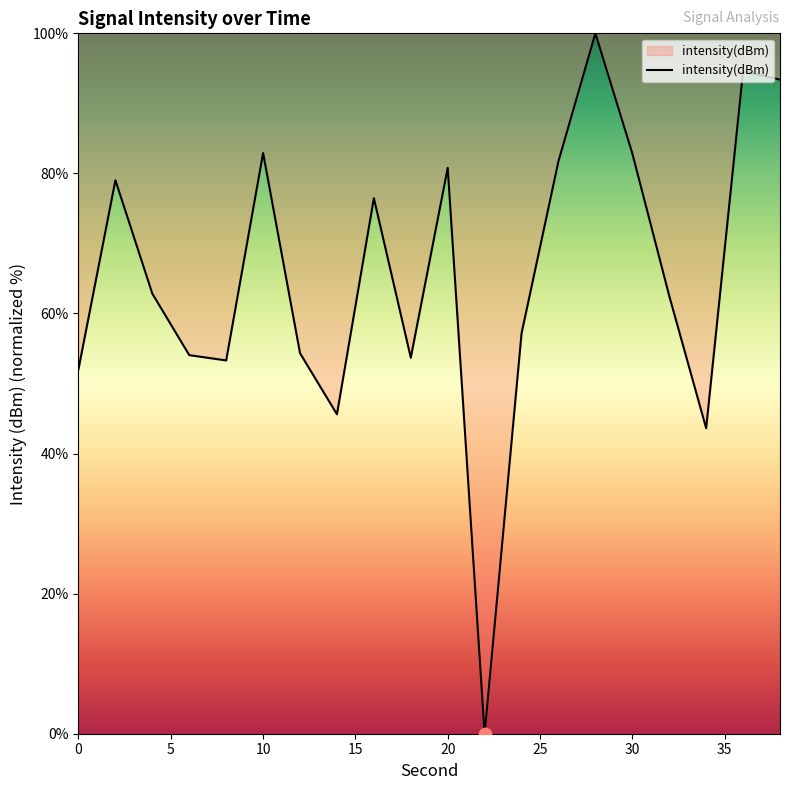

What is the difference between the maximum and minimum values?

100.0